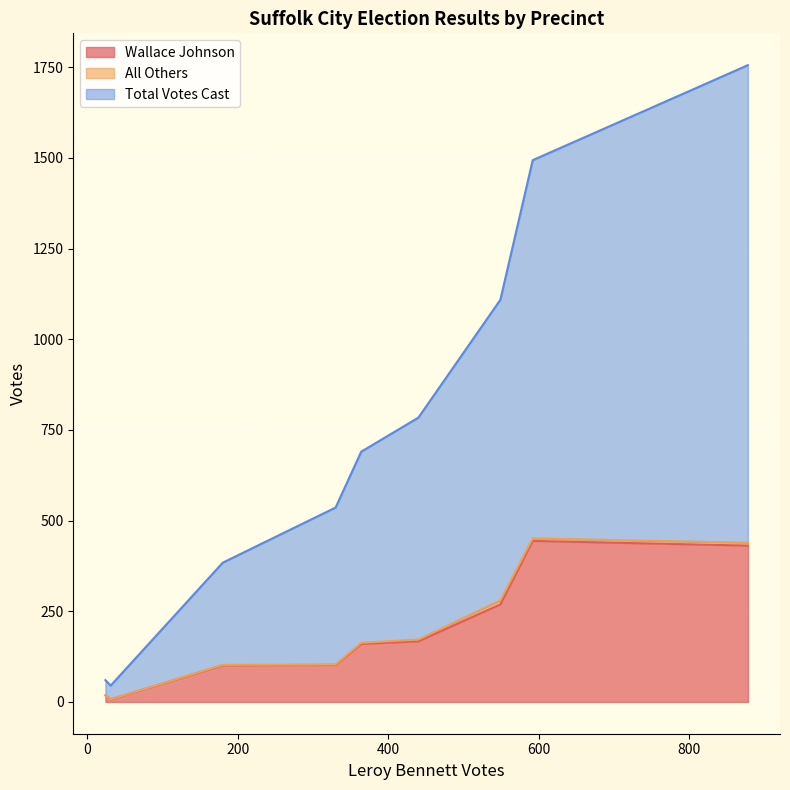

Which series has the largest range (max minus min)?

Total Votes Cast